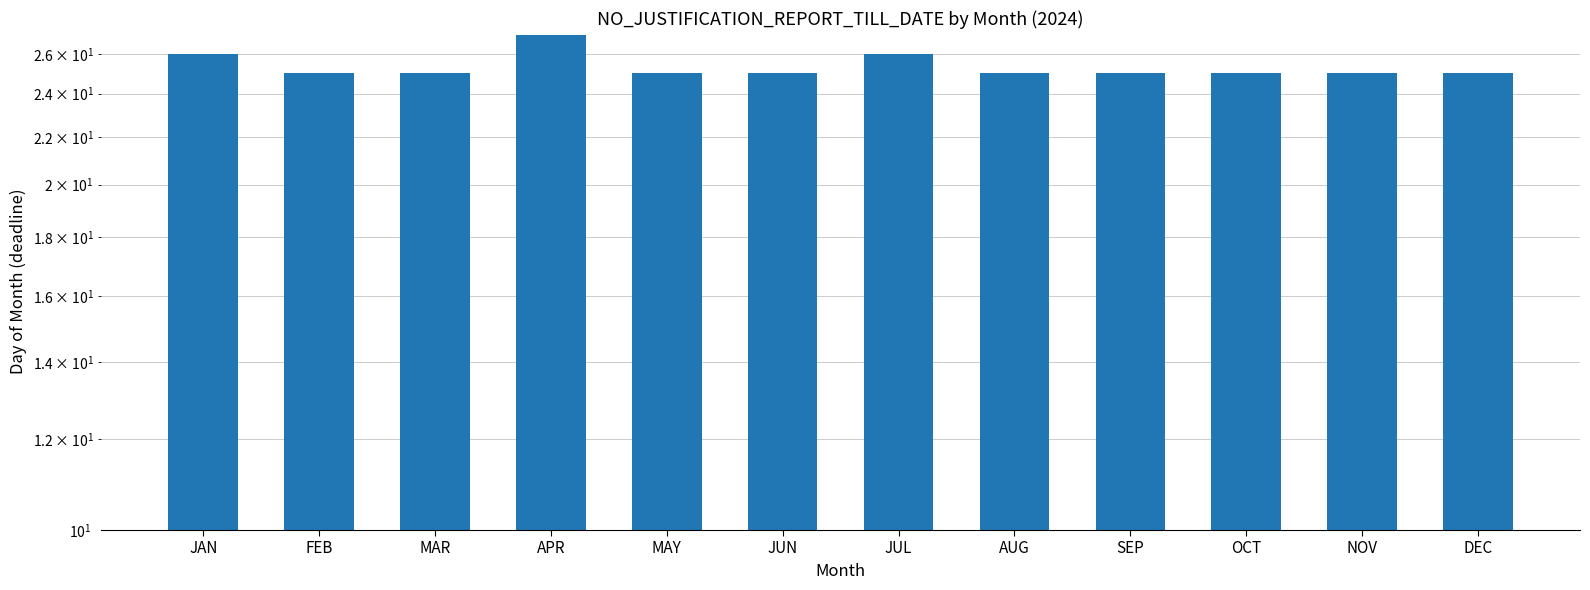

Rank the categories by value from lowest to highest.

FEB, MAR, MAY, JUN, AUG, SEP, OCT, NOV, DEC, JAN, JUL, APR